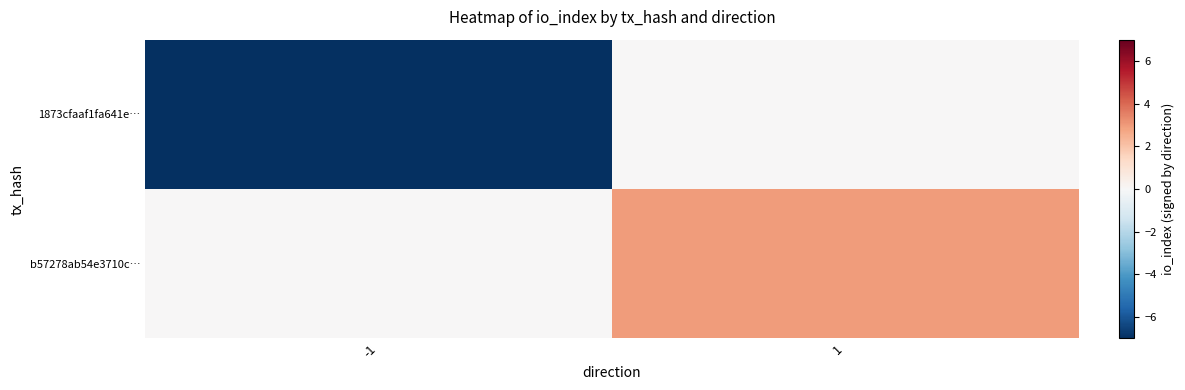

True or false: 1873cfaaf1fa641e… has a value of -3 at -1.

False